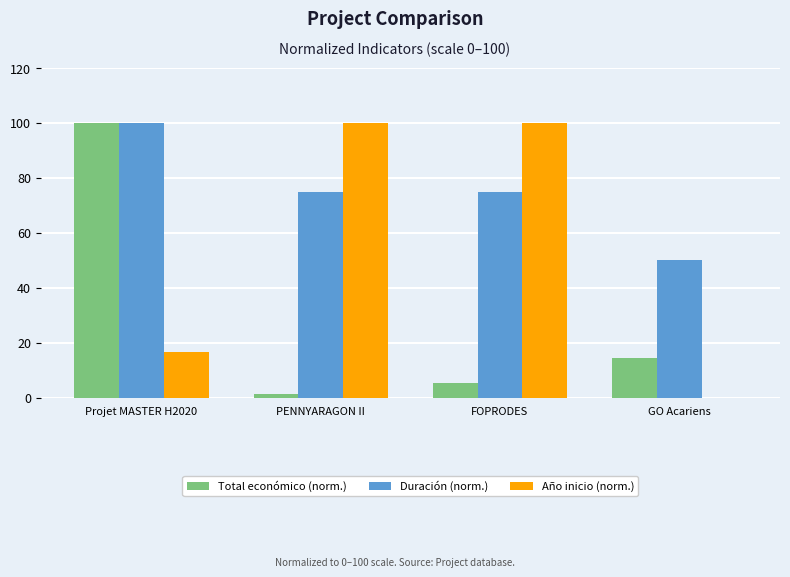

How many data points in Total económico (norm.) are above 14?

2